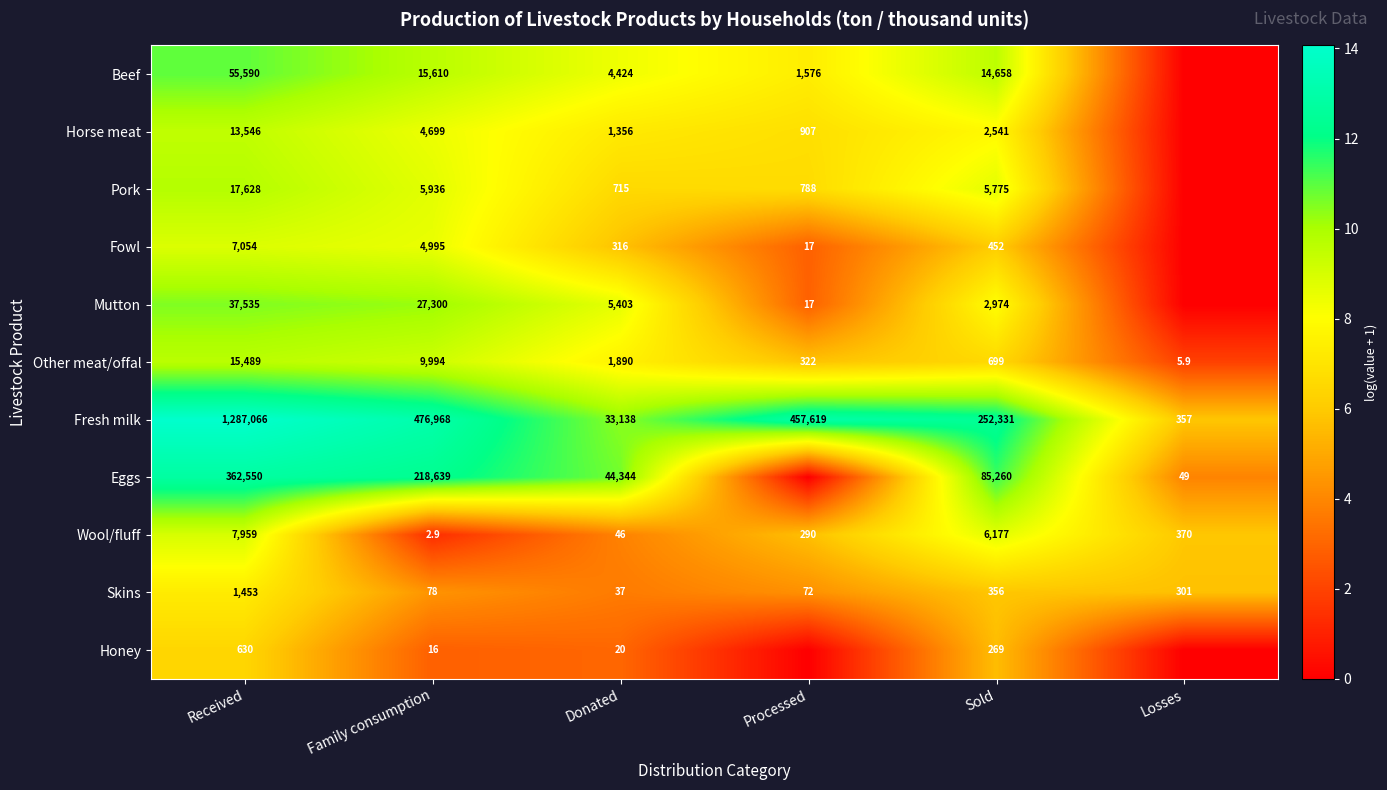

Is the value of Wool/fluff at Sold greater than the value of Pork at Received?

No